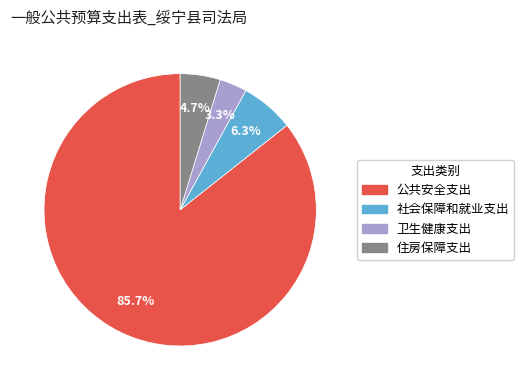

Is the sum of 公共安全支出 and 住房保障支出 greater than half?

Yes